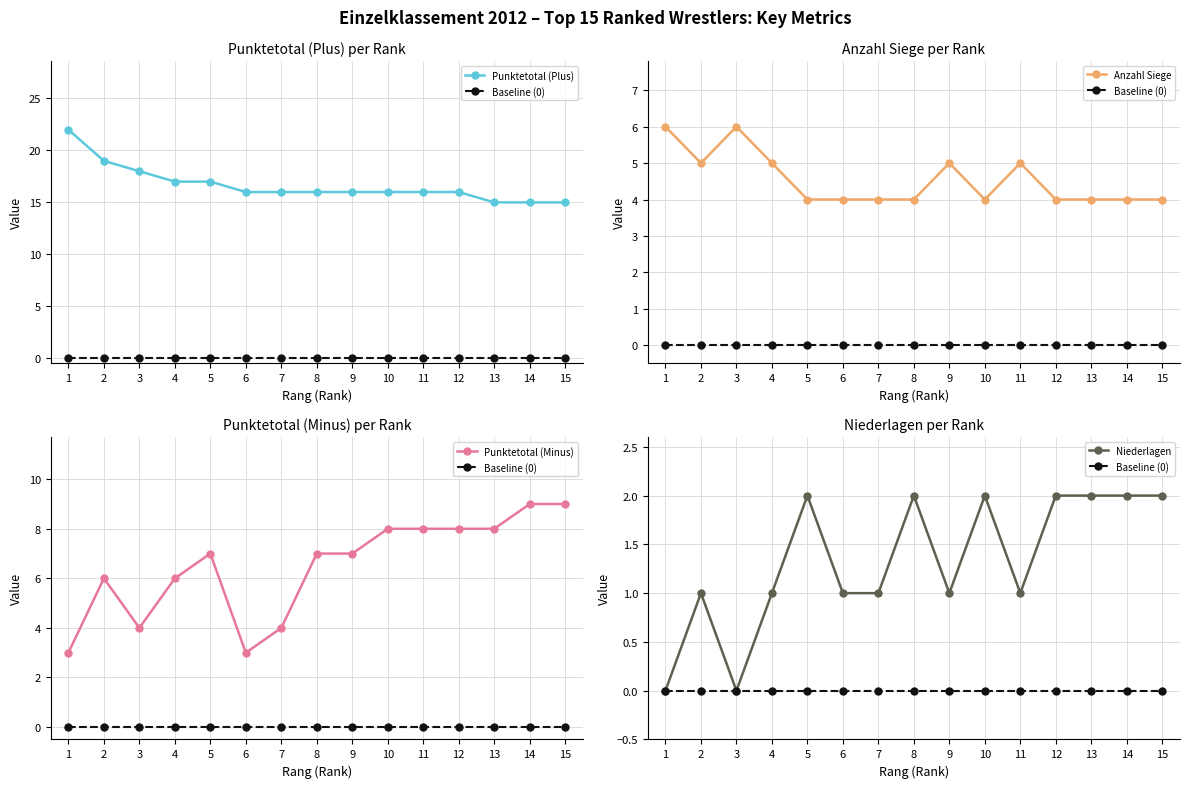

True or false: Baseline (0) and Punktetotal (Minus) intersect in this chart.

False